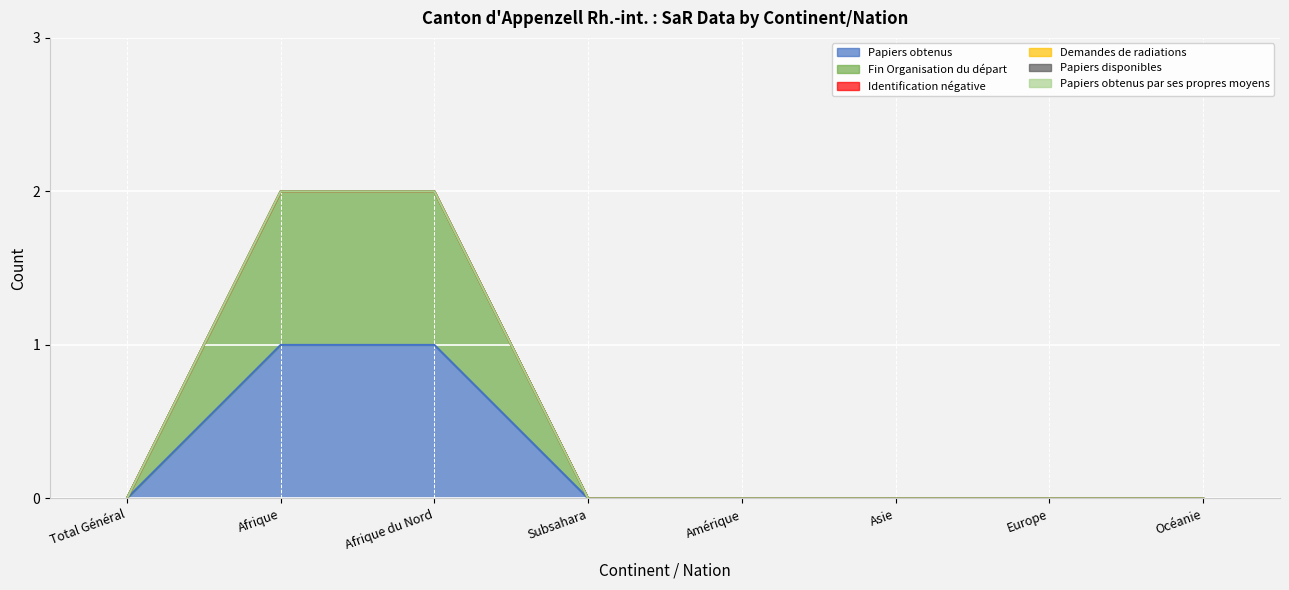

Reading left to right, what are all the values shown in this chart?

Papiers obtenus: Total Général=0	Afrique=1	Afrique du Nord=1	Subsahara=0	Amérique=0	Asie=0	Europe=0	Océanie=0
Fin Organisation du départ: Total Général=0	Afrique=1	Afrique du Nord=1	Subsahara=0	Amérique=0	Asie=0	Europe=0	Océanie=0
Identification négative: Total Général=0	Afrique=0	Afrique du Nord=0	Subsahara=0	Amérique=0	Asie=0	Europe=0	Océanie=0
Demandes de radiations: Total Général=0	Afrique=0	Afrique du Nord=0	Subsahara=0	Amérique=0	Asie=0	Europe=0	Océanie=0
Papiers disponibles: Total Général=0	Afrique=0	Afrique du Nord=0	Subsahara=0	Amérique=0	Asie=0	Europe=0	Océanie=0
Papiers obtenus par ses propres moyens: Total Général=0	Afrique=0	Afrique du Nord=0	Subsahara=0	Amérique=0	Asie=0	Europe=0	Océanie=0